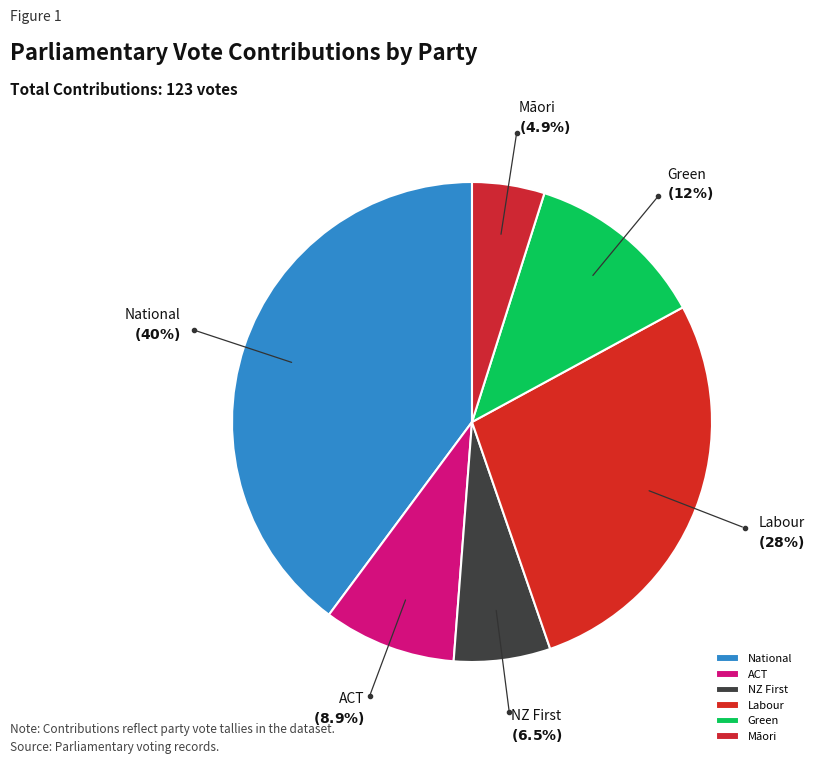

Is it true that Green is 12% of the pie?

True